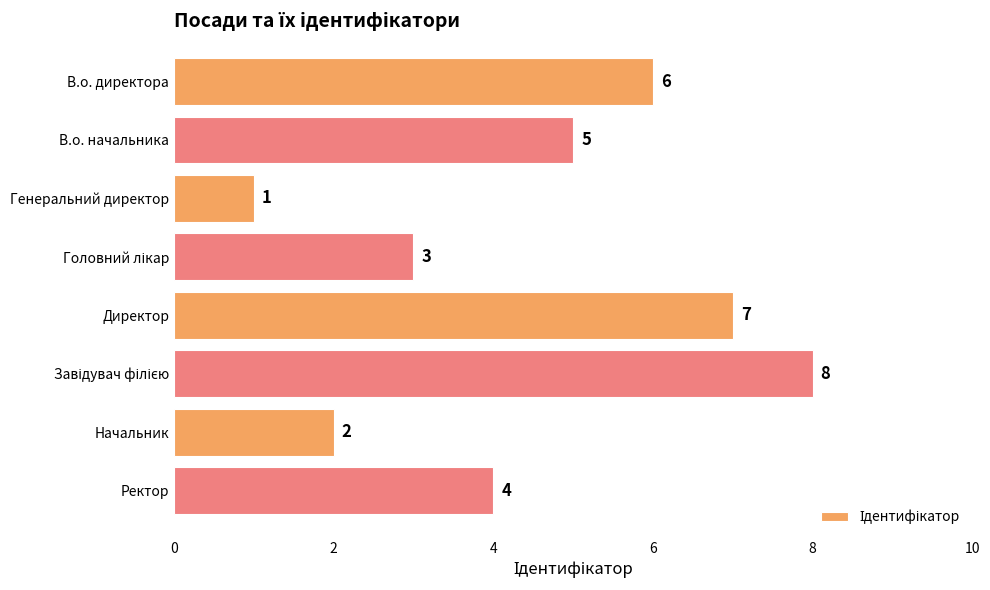

Reading top to bottom, transcribe all the data shown in this chart.

6	5	1	3	7	8	2	4